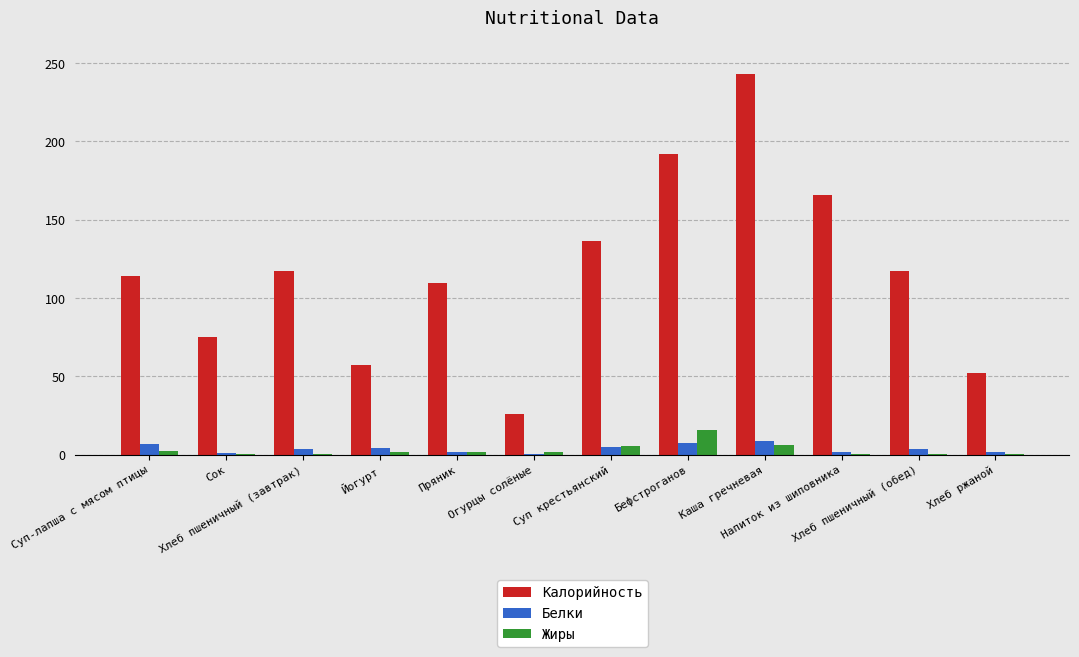

Which series has the largest total across all categories?

Калорийность